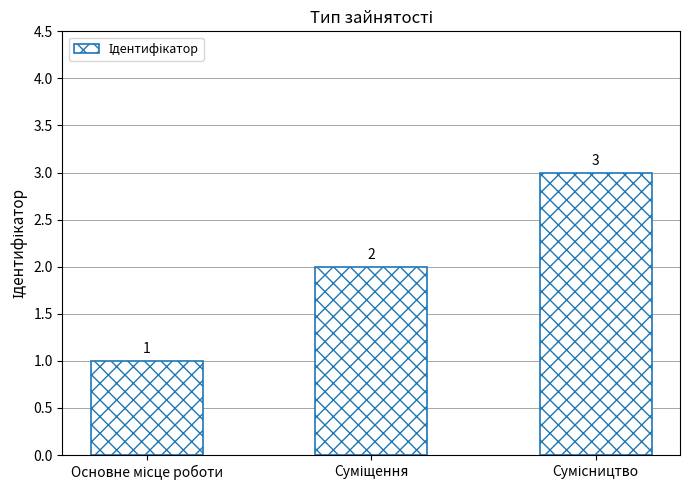

What is the value of the 1st bar from the left?

1